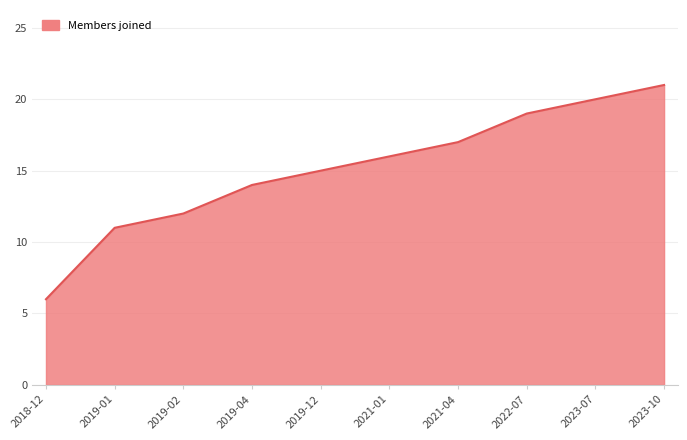

The value at 2022-07 is 13. True or false?

False